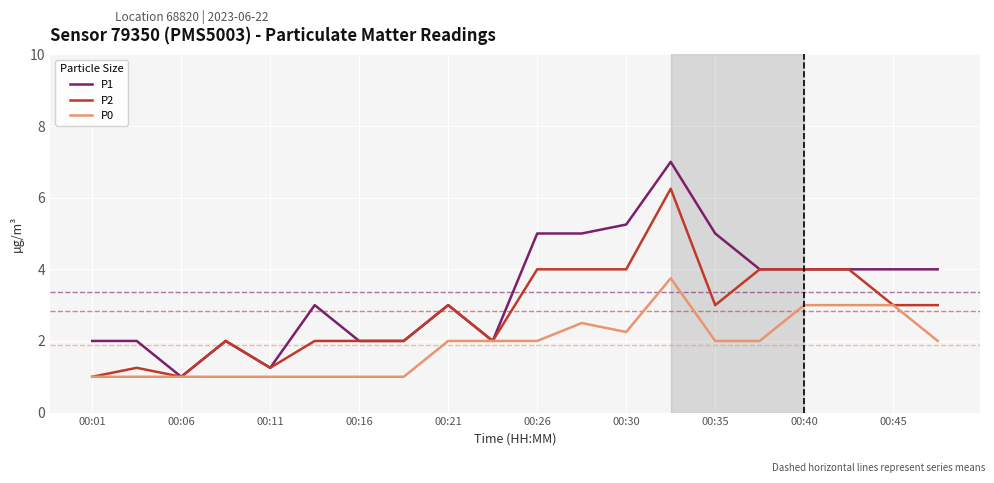

Which series has the largest range (max minus min)?

P1